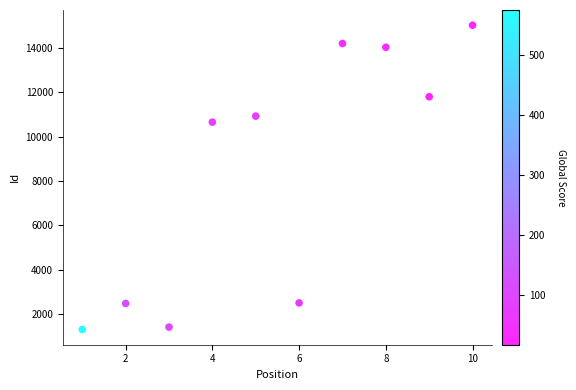

What is the range of X values (max minus min)?

9